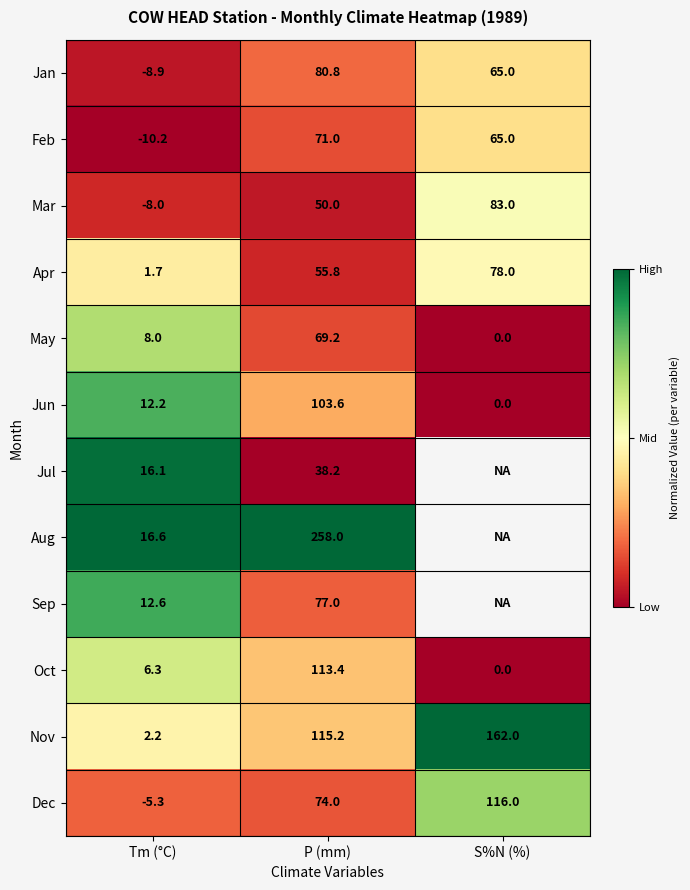

Is the value of May at Tm (°C) greater than the value of Sep at Tm (°C)?

No